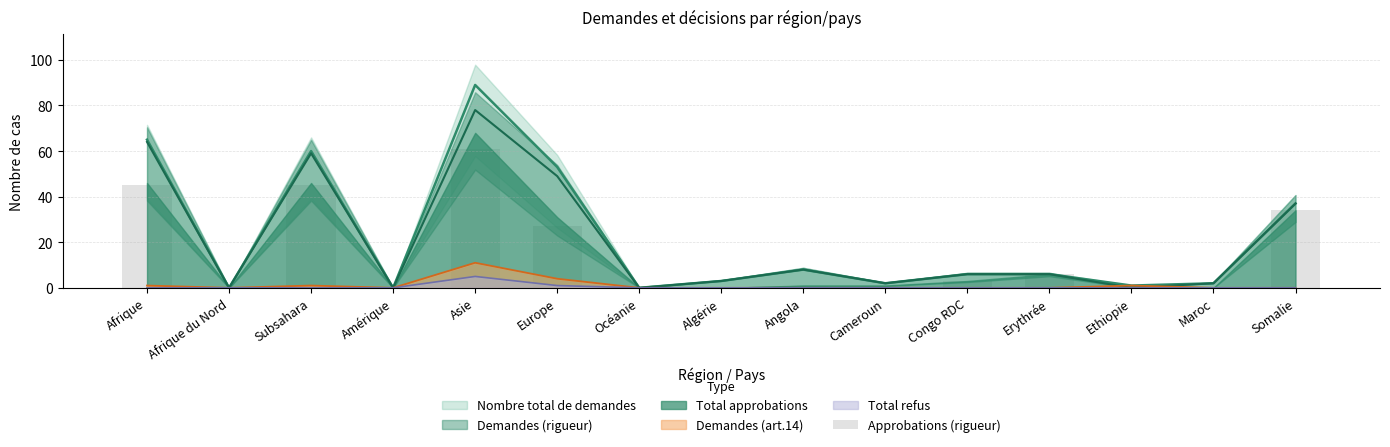

True or false: the data shows 6 at Erythrée.

True